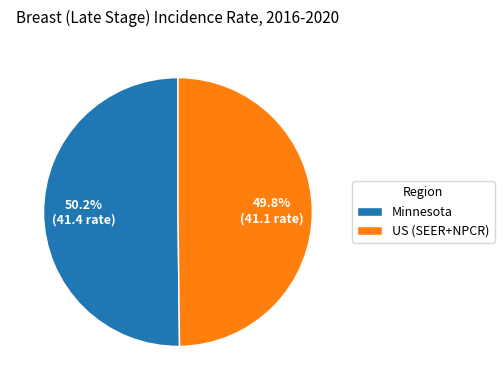

How much of the chart is everything except US (SEER+NPCR)?

50.2%